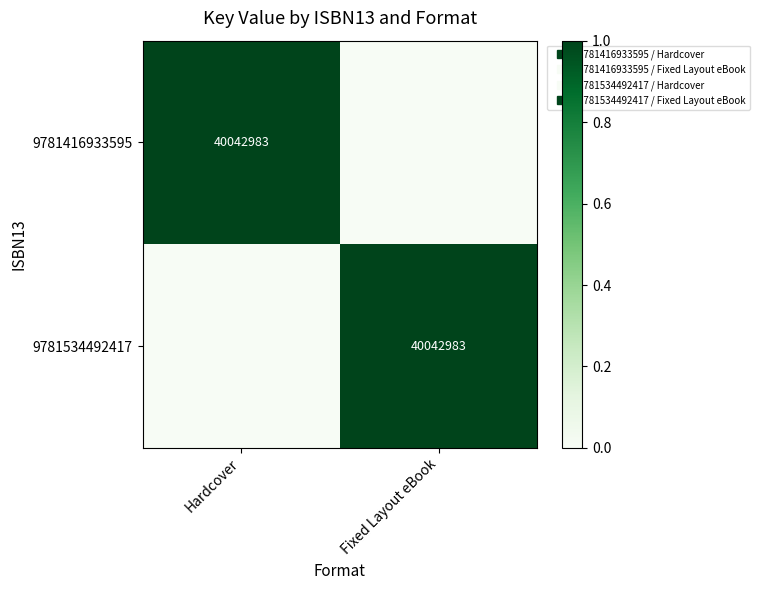

What is the difference between the maximum and minimum values in the 9781534492417 series?

1